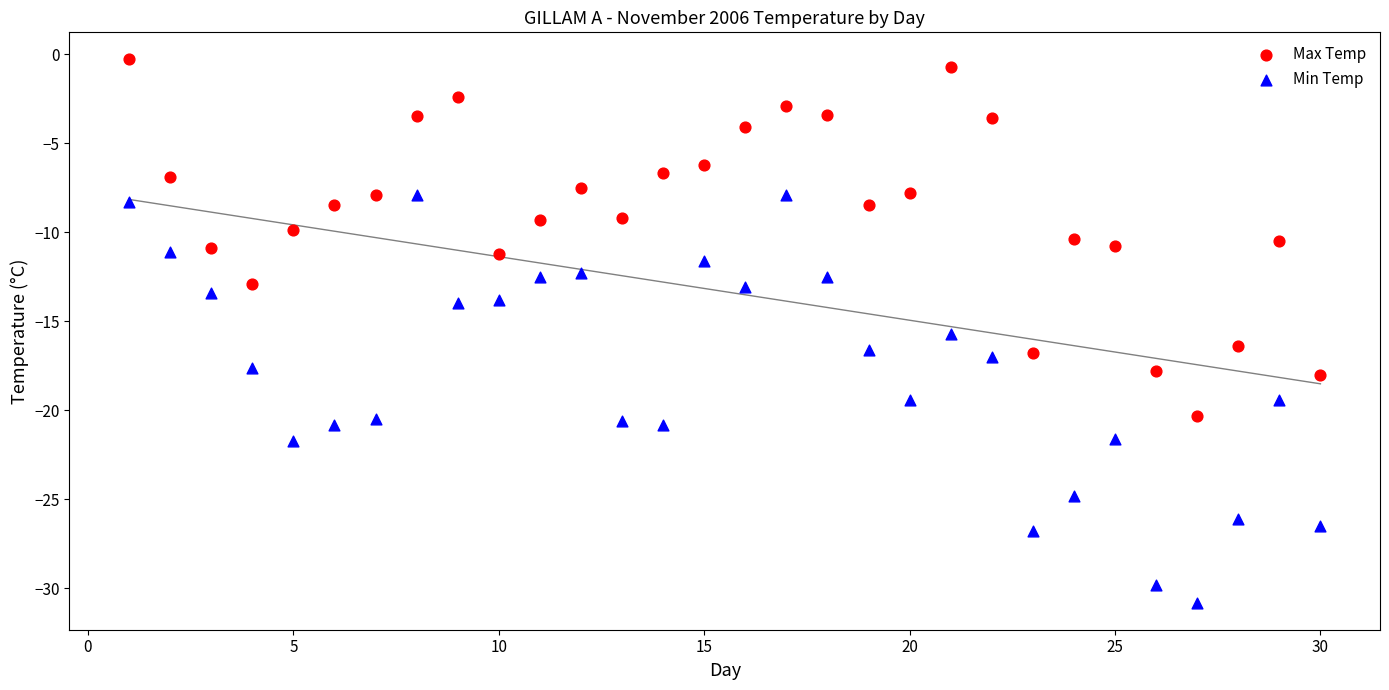

What are all the series names shown in the legend?

Max Temp, Min Temp